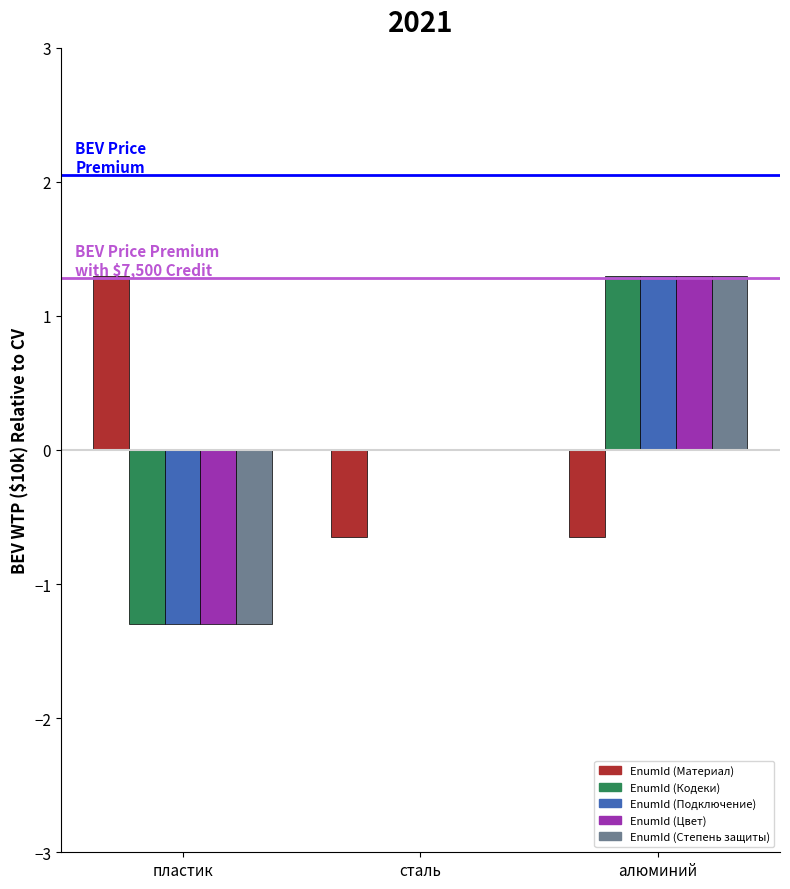

Which category has the highest value in the EnumId (Кодеки) series?

алюминий